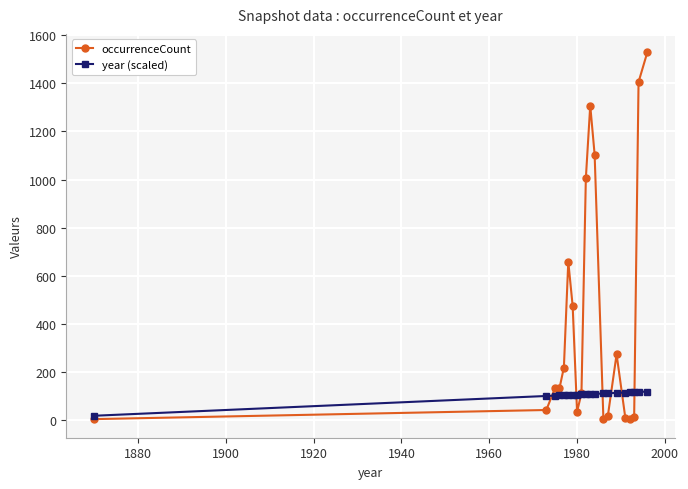

True or false: occurrenceCount has more than 2 interior local peaks.

True